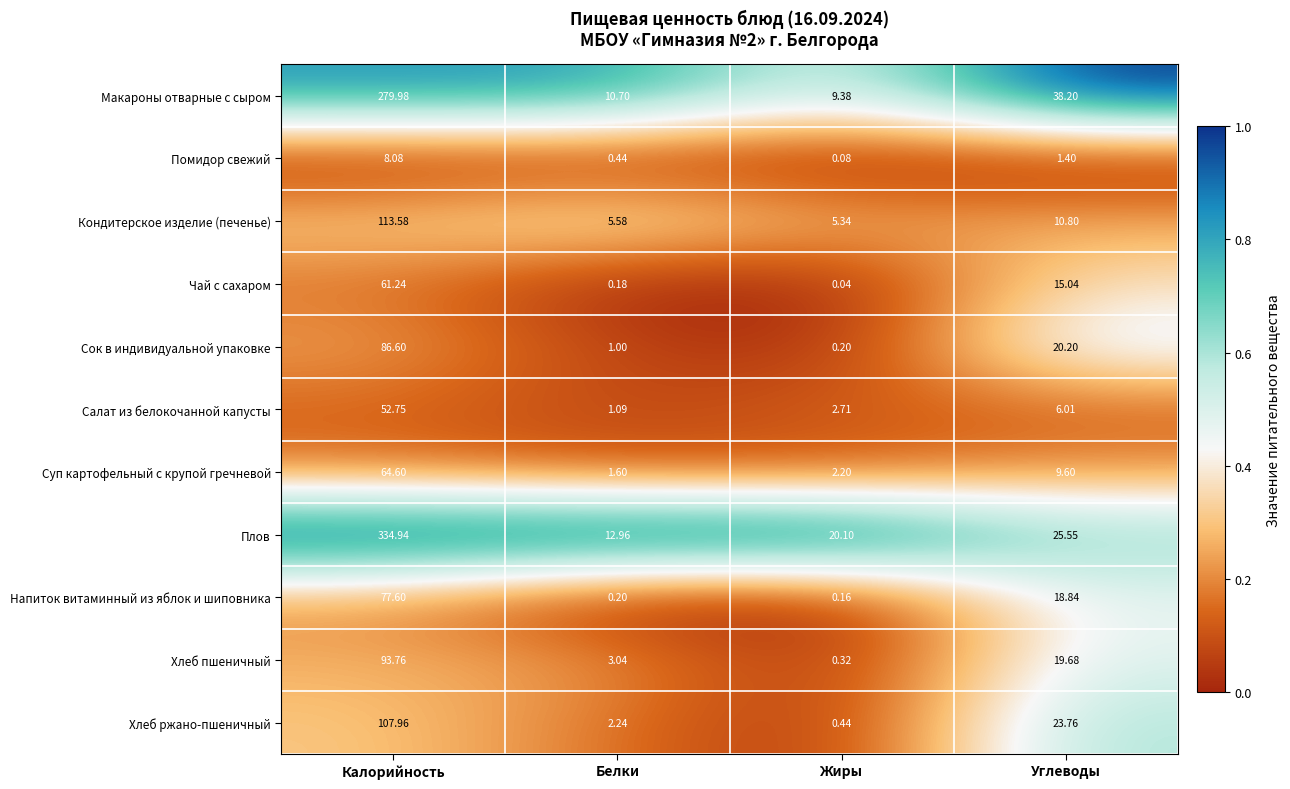

List the series in order of their peak value, lowest first.

Помидор свежий, Салат из белокочанной капусты, Чай с сахаром, Суп картофельный с крупой гречневой, Напиток витаминный из яблок и шиповника, Сок в индивидуальной упаковке, Хлеб пшеничный, Хлеб ржано-пшеничный, Кондитерское изделие (печенье), Макароны отварные с сыром, Плов